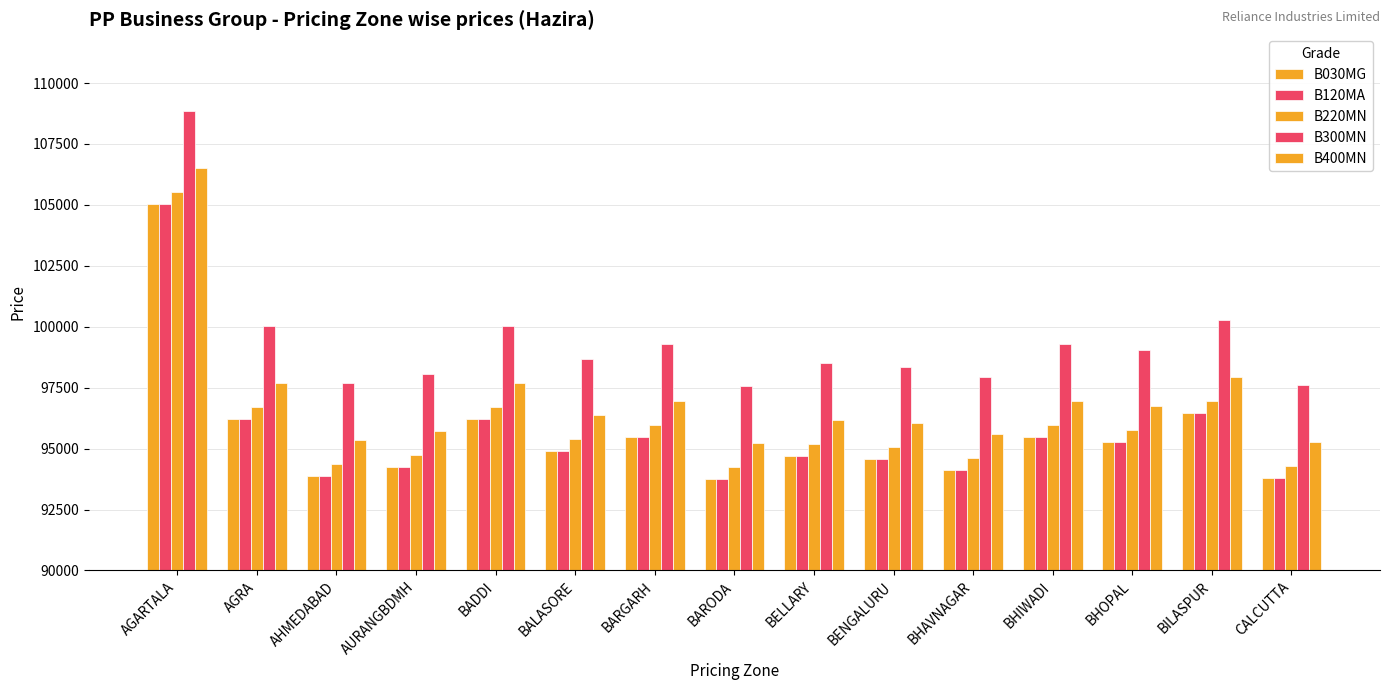

List the labels in order of B300MN value, largest first.

AGARTALA, BILASPUR, AGRA, BADDI, BARGARH, BHIWADI, BHOPAL, BALASORE, BELLARY, BENGALURU, AURANGBDMH, BHAVNAGAR, AHMEDABAD, CALCUTTA, BARODA